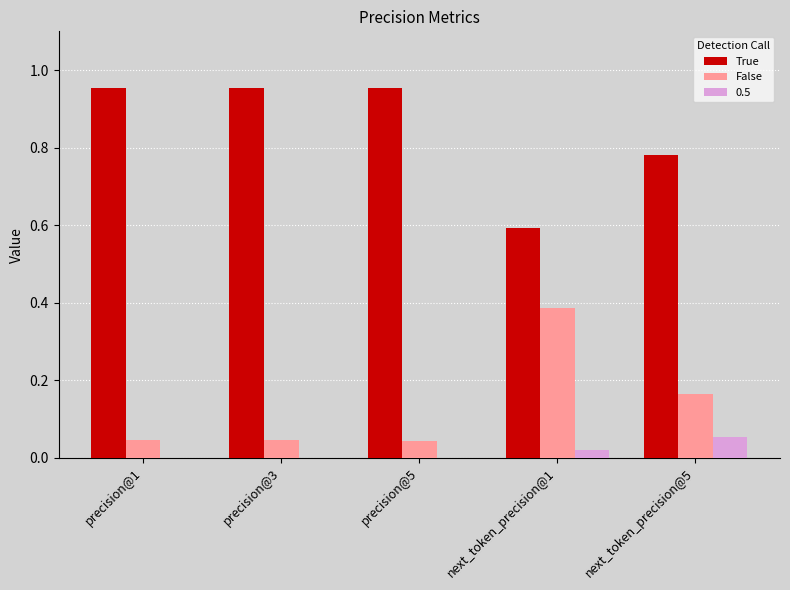

What is the sum of all False values?

0.7